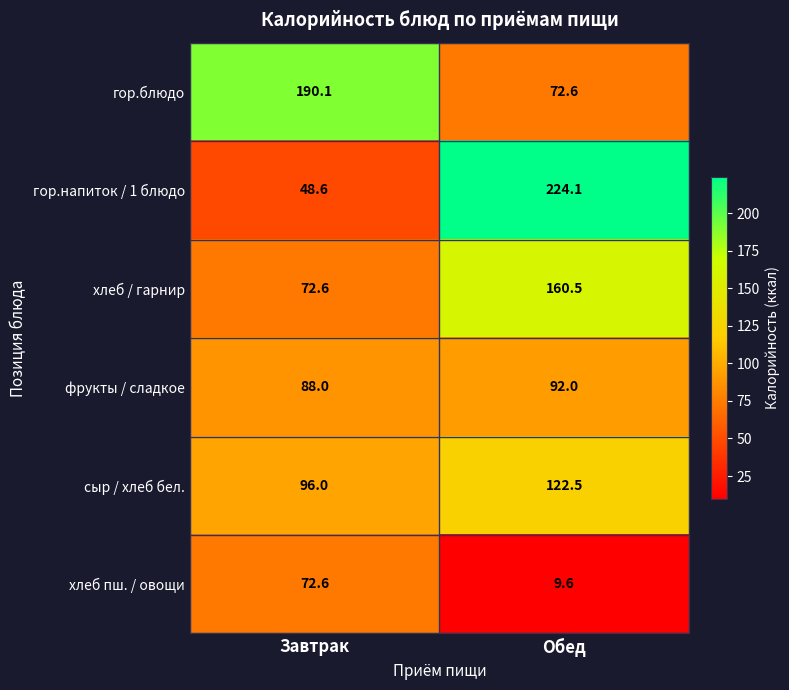

At how many categories does at least one series exceed 87?

2